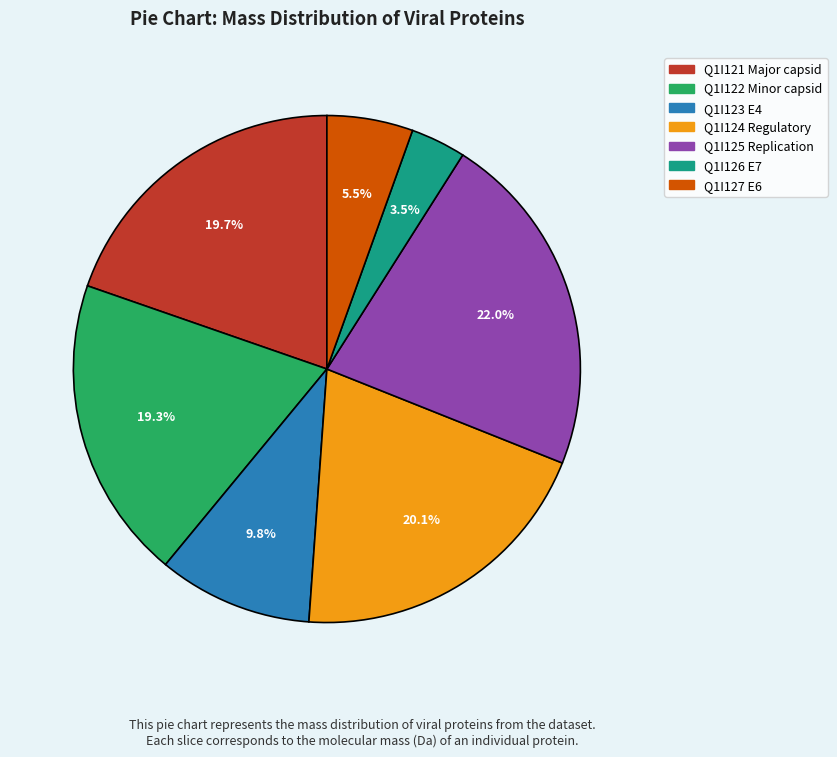

Does any single category account for the majority?

No